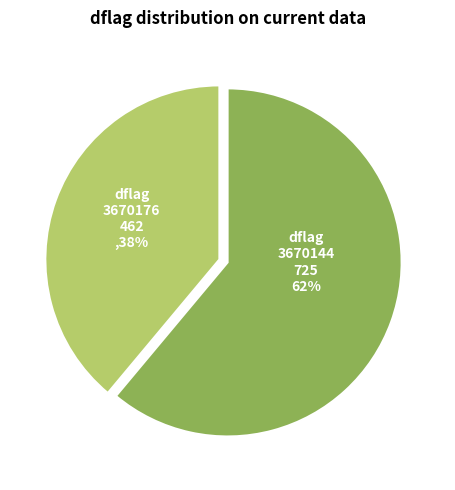

How many slices are in this pie chart?

2